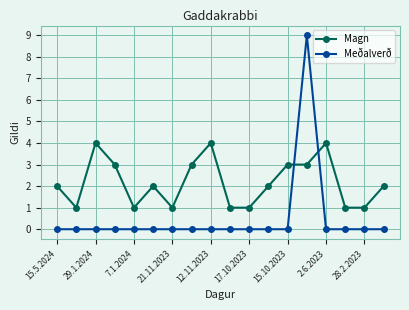

Which series has the largest range (max minus min)?

Meðalverð